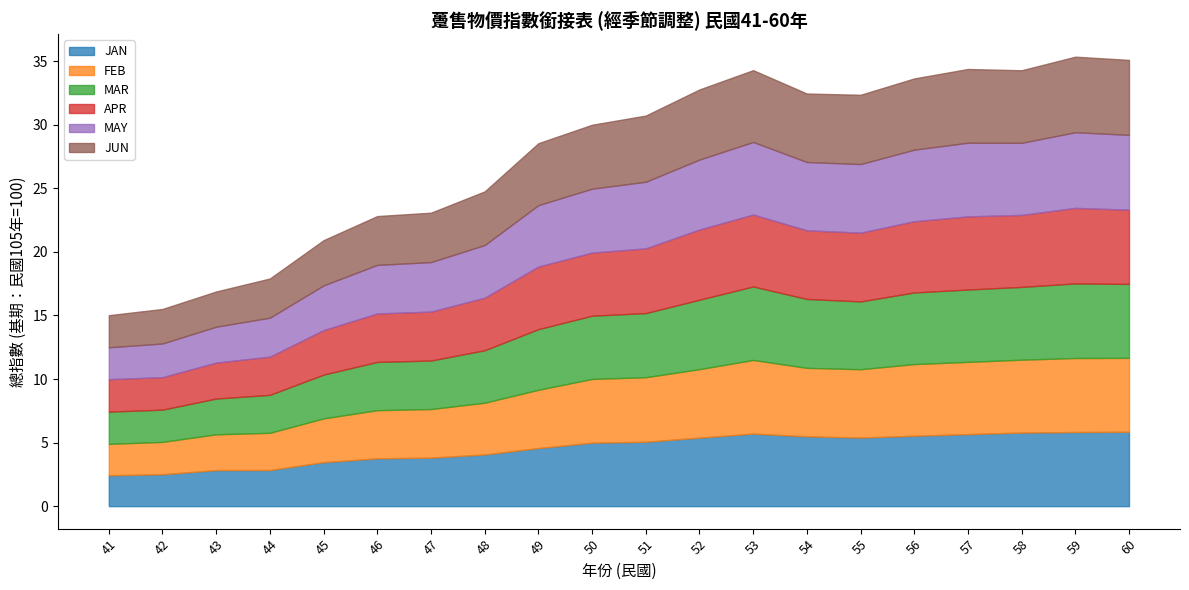

What is the total value across all series at 46?

22.8